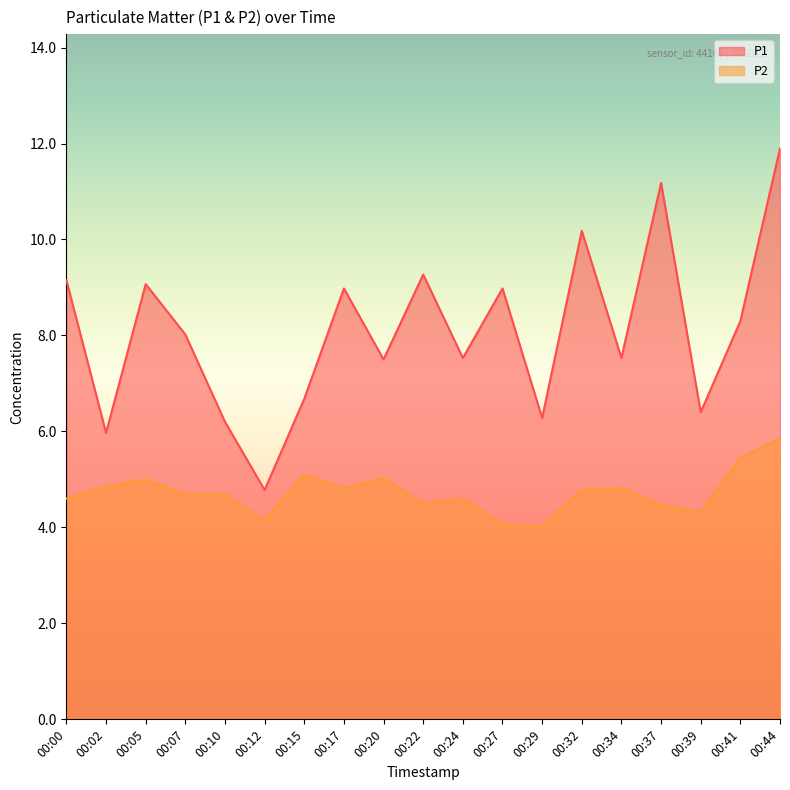

In P2, how many points are higher than both neighbors (excluding endpoints)?

5